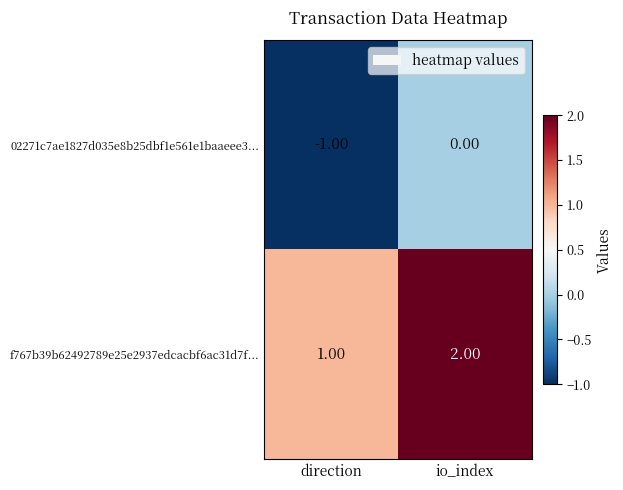

Where is 02271c7ae1827d035e8b25dbf1e561e1baaeee3... nearest to the value 0?

io_index